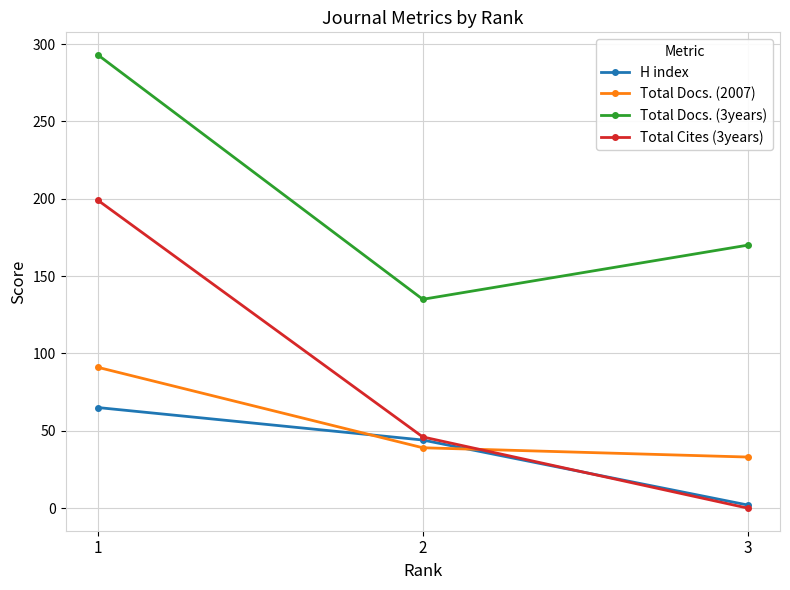

Read the Total Docs. (2007) value at 3.

33